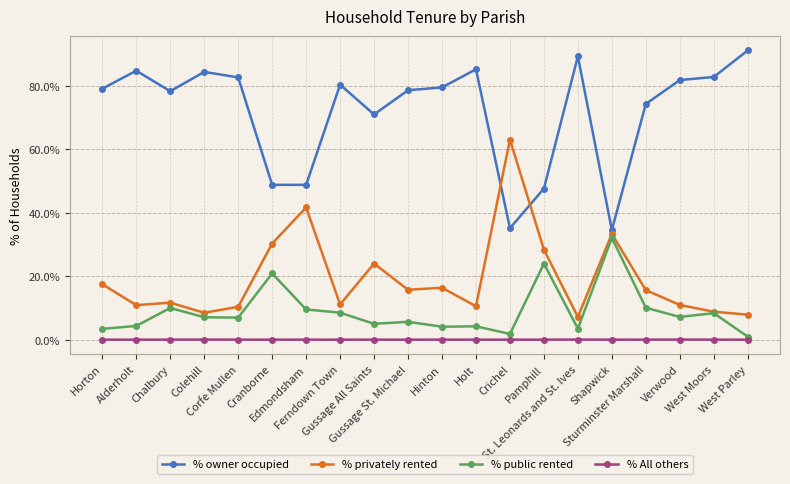

Is it true that % public rented equals 4.1 at Hinton?

True